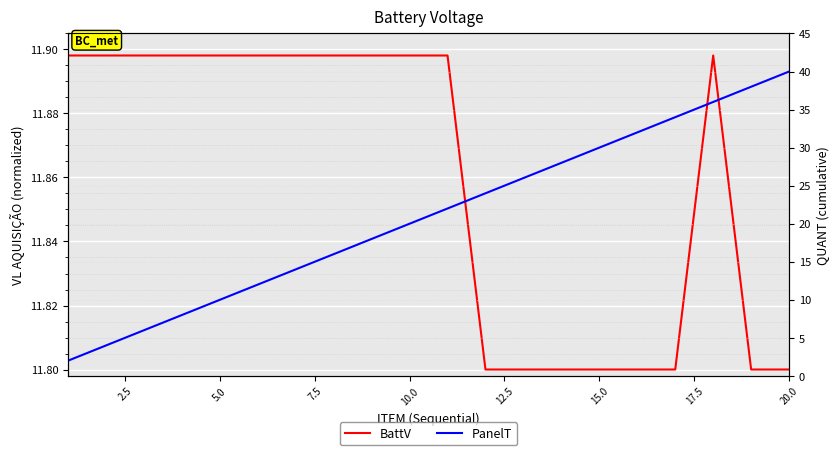

Which series has the largest range (max minus min)?

PanelT